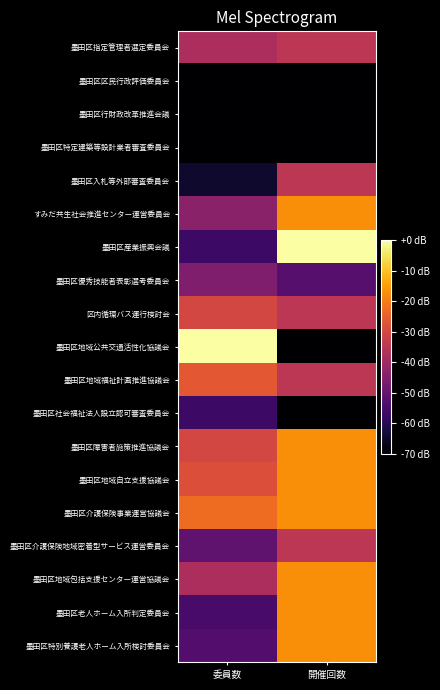

Rank the series at 開催回数 from highest to lowest value.

墨田区産業振興会議, すみだ共生社会推進センター運営委員会, 墨田区障害者施策推進協議会, 墨田区地域自立支援協議会, 墨田区介護保険事業運営協議会, 墨田区地域包括支援センター運営協議会, 墨田区老人ホーム入所判定委員会, 墨田区特別養護老人ホーム入所検討委員会, 墨田区指定管理者選定委員会, 墨田区入札等外部審査委員会, 区内循環バス運行検討会, 墨田区地域福祉計画推進協議会, 墨田区介護保険地域密着型サービス運営委員会, 墨田区優秀技能者表彰選考委員会, 墨田区区民行政評価委員会, 墨田区行財政改革推進会議, 墨田区特定建築等設計業者審査委員会, 墨田区地域公共交通活性化協議会, 墨田区社会福祉法人設立認可審査委員会